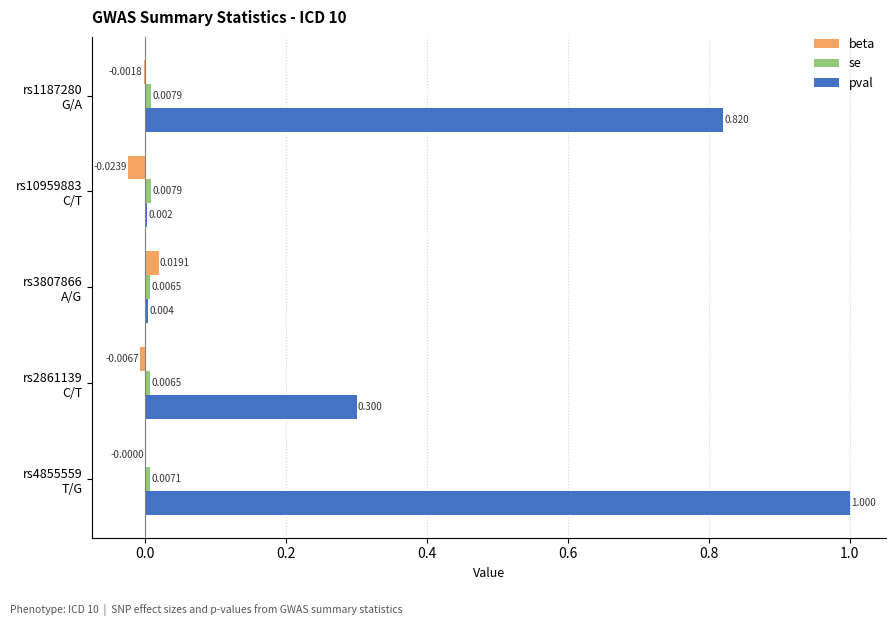

Which series has the largest total across all categories?

pval